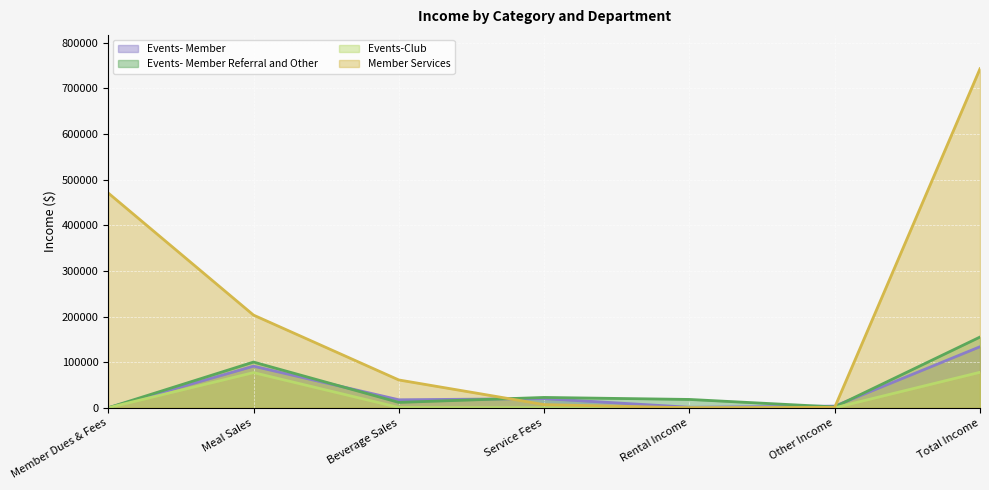

What is the label of the 2nd point from the left?

Meal Sales